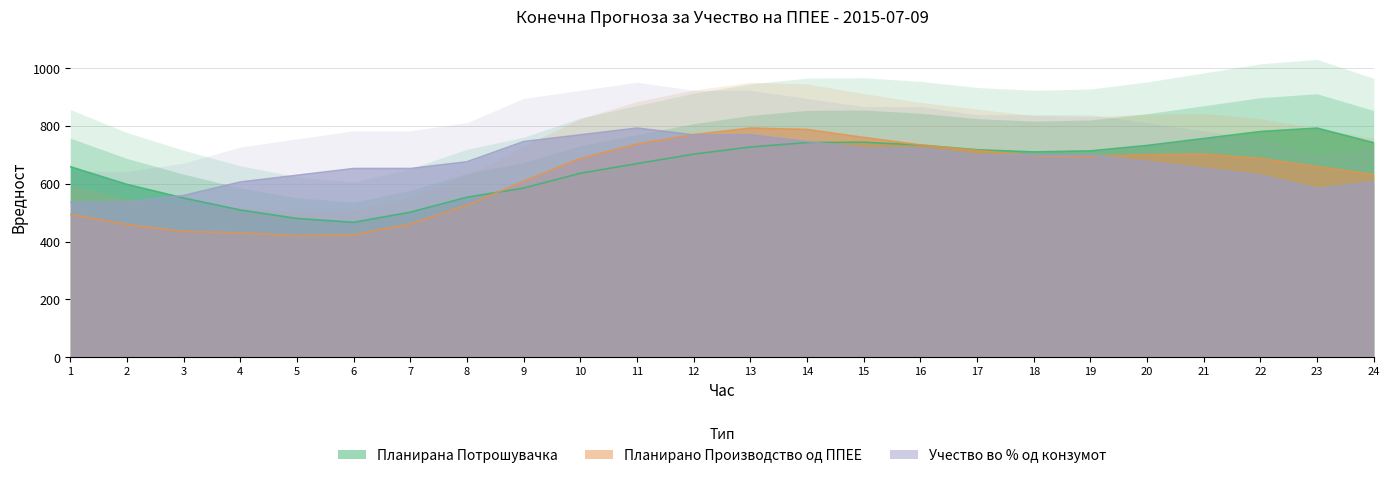

How many interior local valleys does the Учество во % од конзумот series have?

1